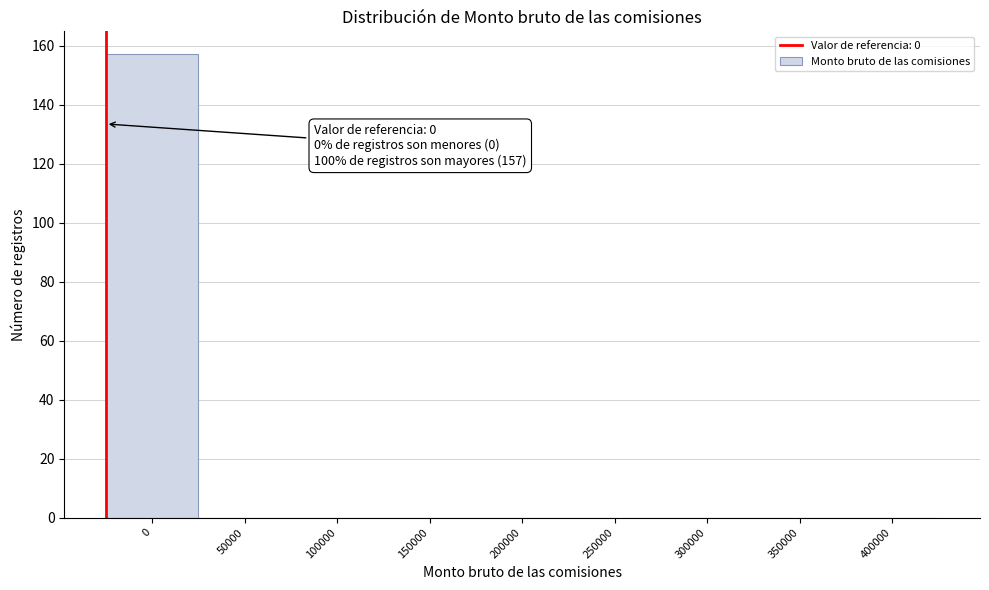

Reading right to left, what are all the values shown in this chart?

400000=0	350000=0	300000=0	250000=0	200000=0	150000=0	100000=0	50000=0	0=157